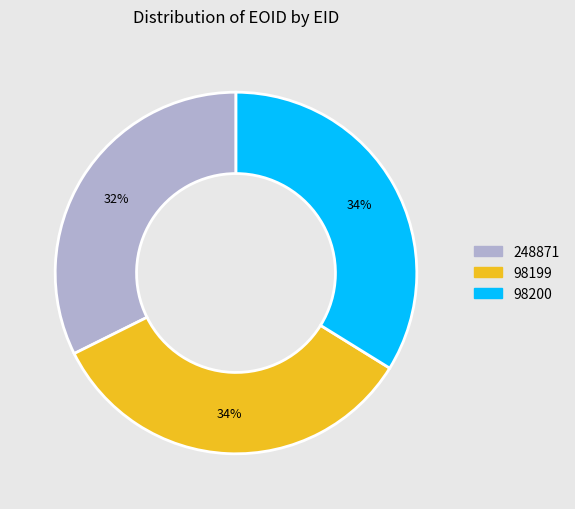

How many slices are in this pie chart?

3